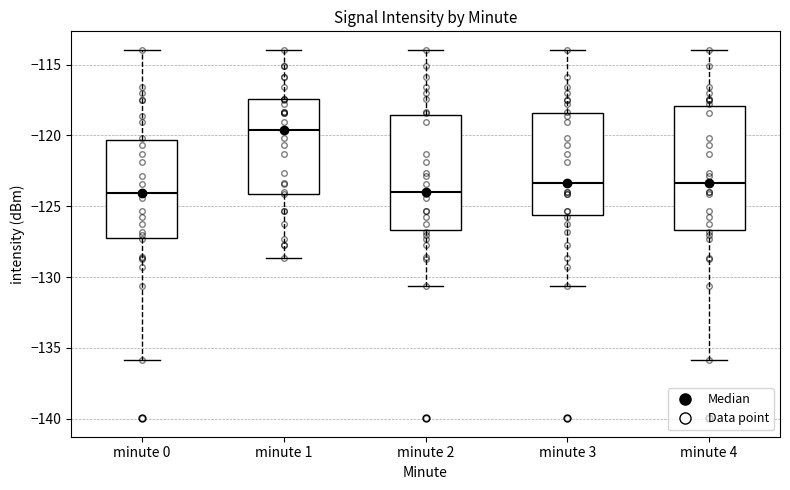

Where is the upper edge of the box for minute 3 on the y-axis? The values are not printed on the chart, so give them approximately, as read against the axis.

-118.5